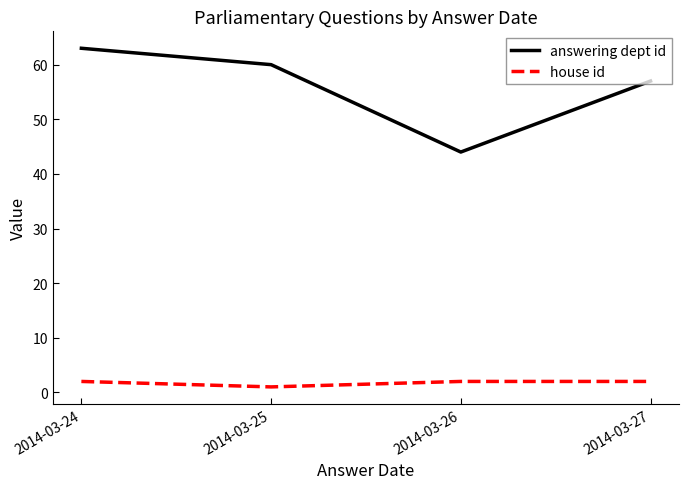

Is the value of house id at 2014-03-27 greater than the value of answering dept id at 2014-03-24?

No